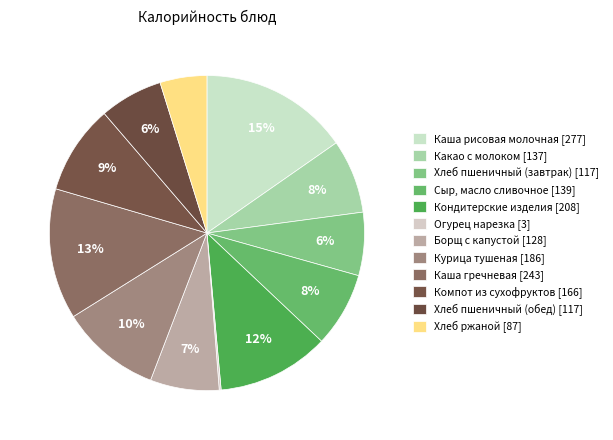

Which slice is the largest?

Каша рисовая молочная